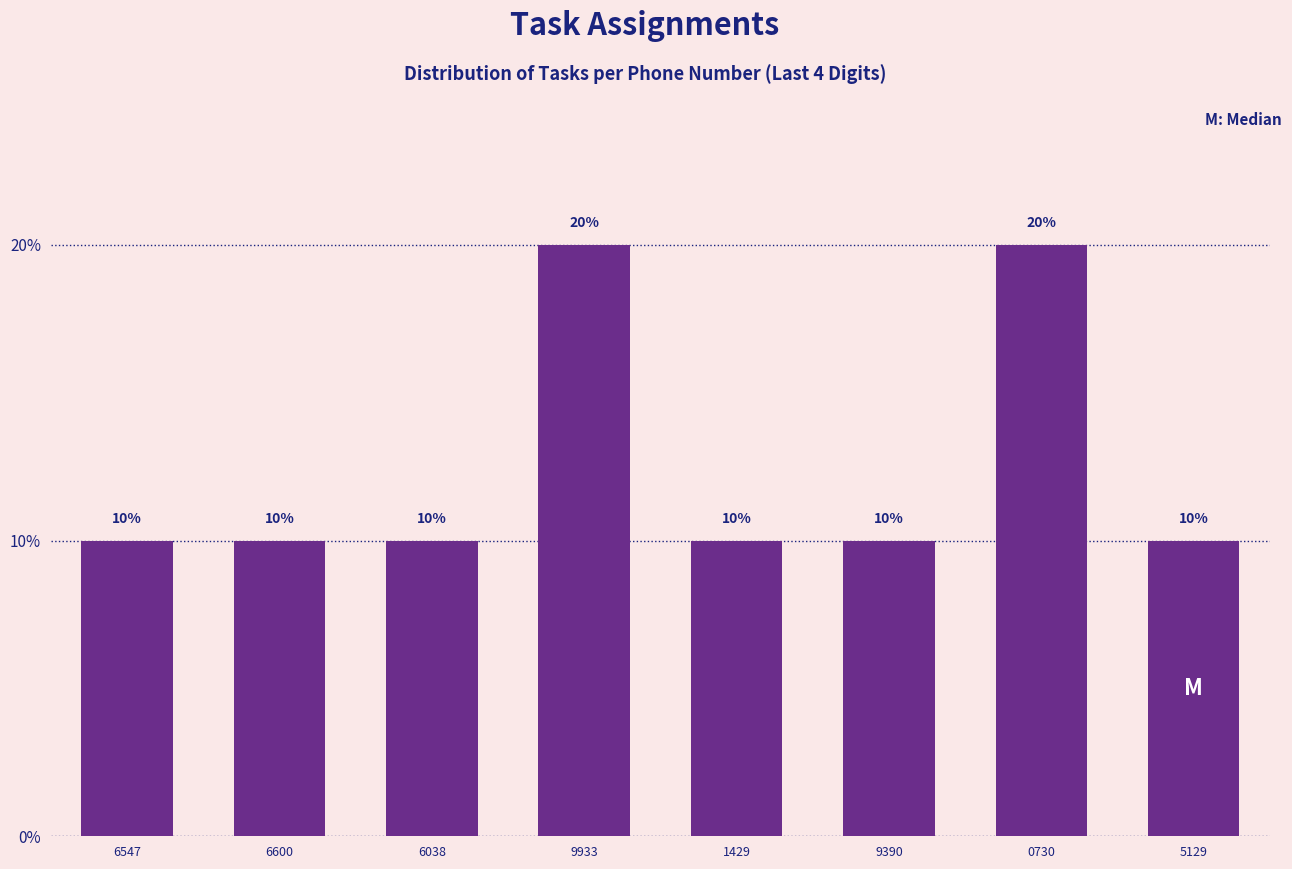

Reading right to left, list all the values displayed in this chart.

5129=10	0730=20	9390=10	1429=10	9933=20	6038=10	6600=10	6547=10